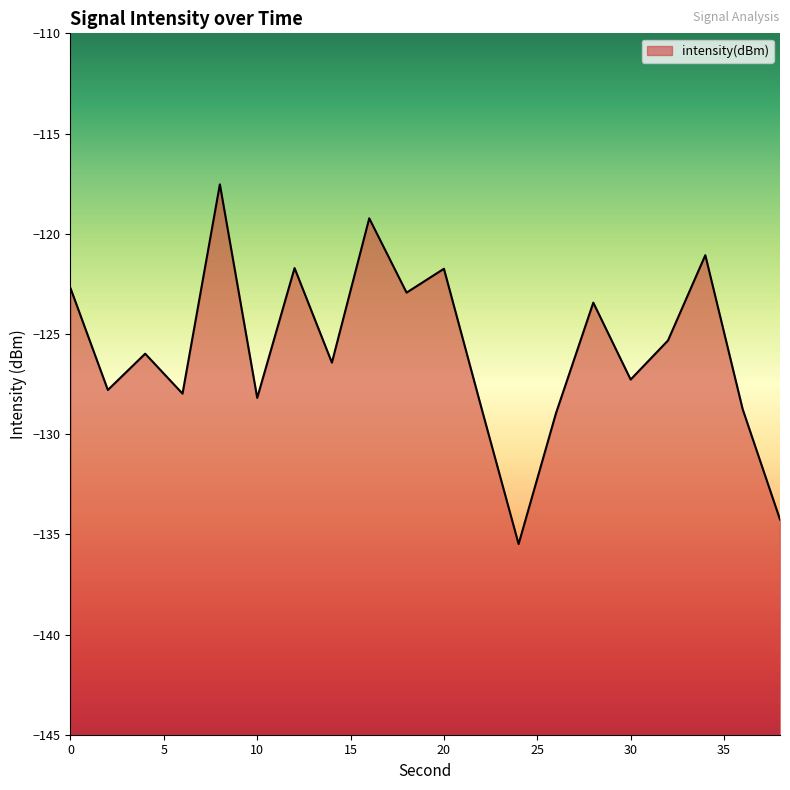

How many lines are shown in the chart?

1